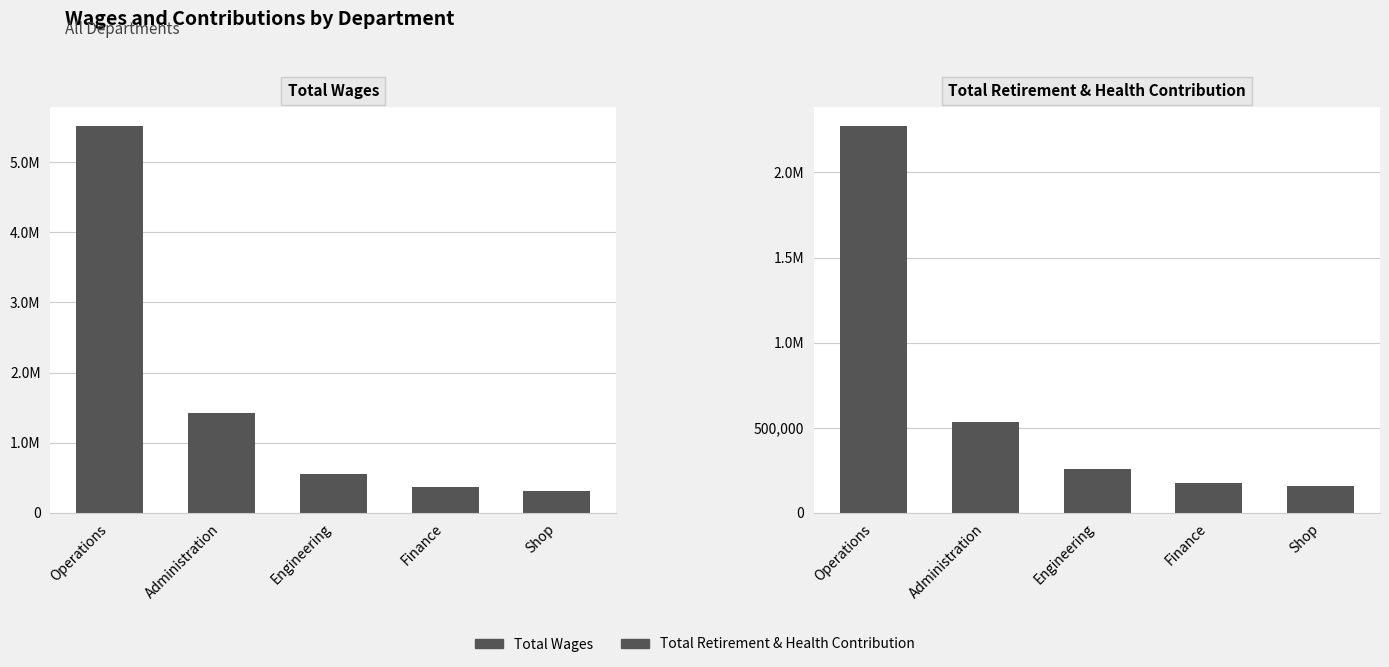

What is the label of the 3rd bar from the right?

Engineering